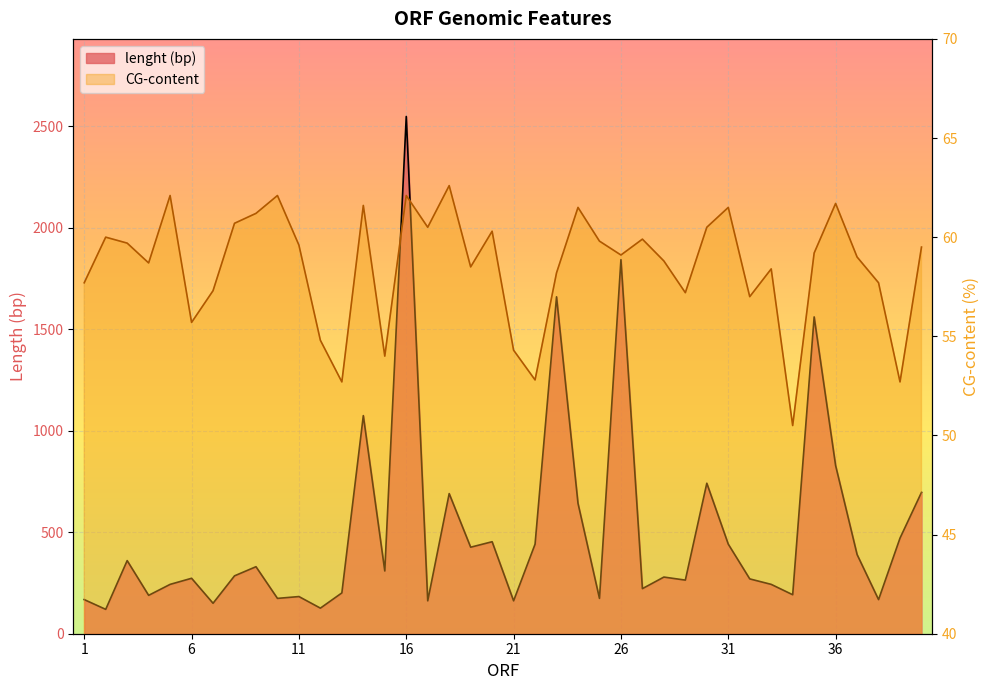

True or false: lenght (bp) and CG-content cross at least once.

False